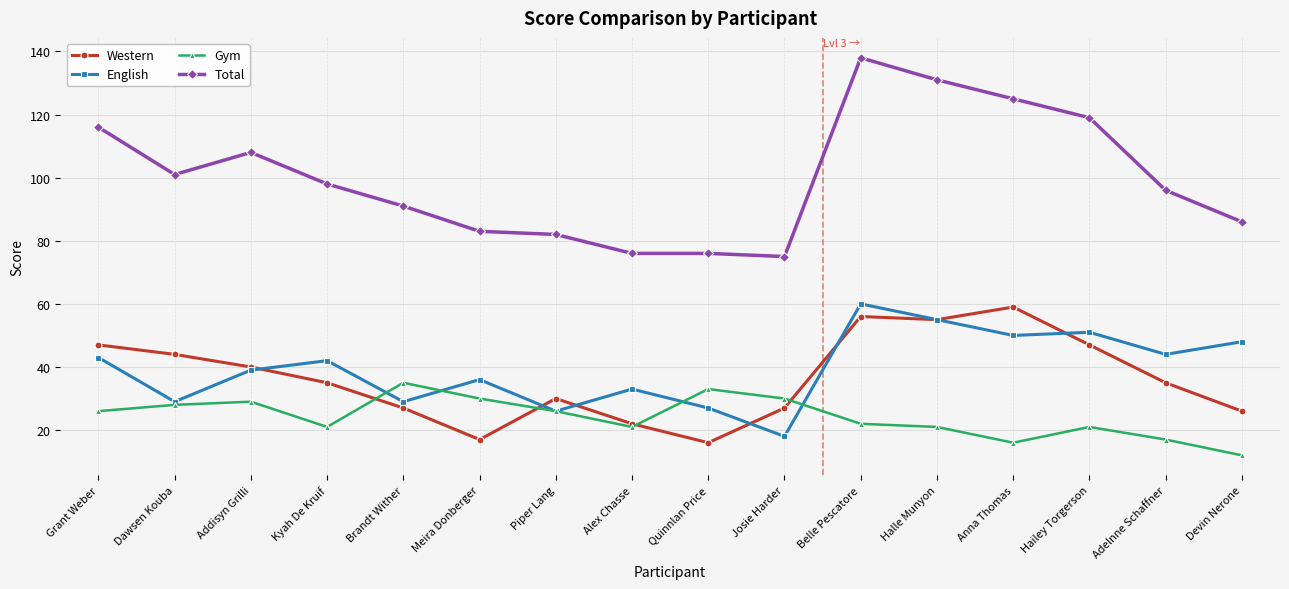

At which label does English first exceed 42?

Grant Weber